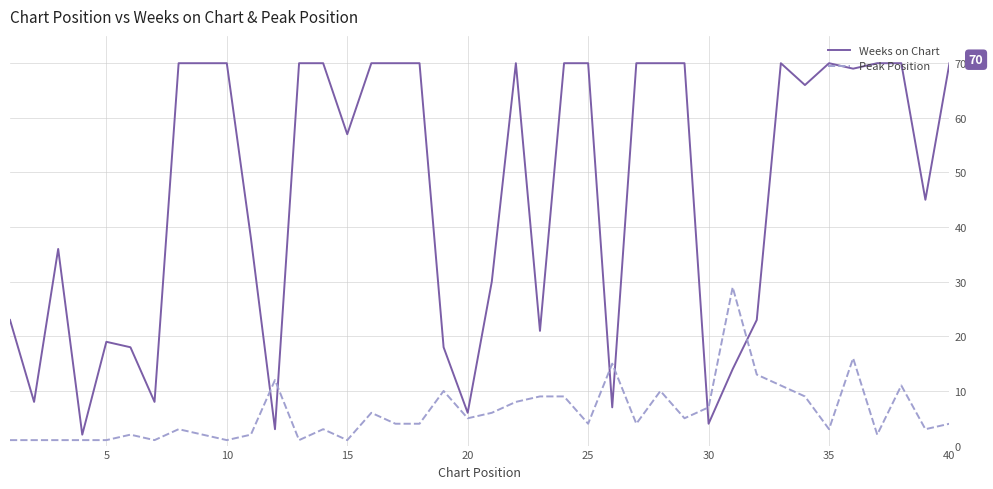

What are all the series names shown in the legend?

Weeks on Chart, Peak Position